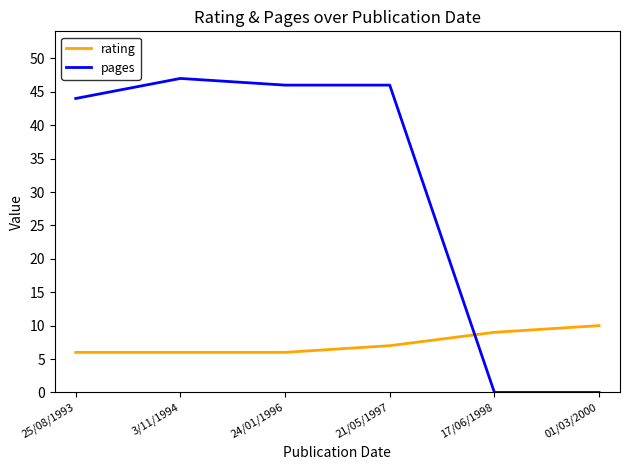

Which series changed the most between 3/11/1994 and 01/03/2000?

pages